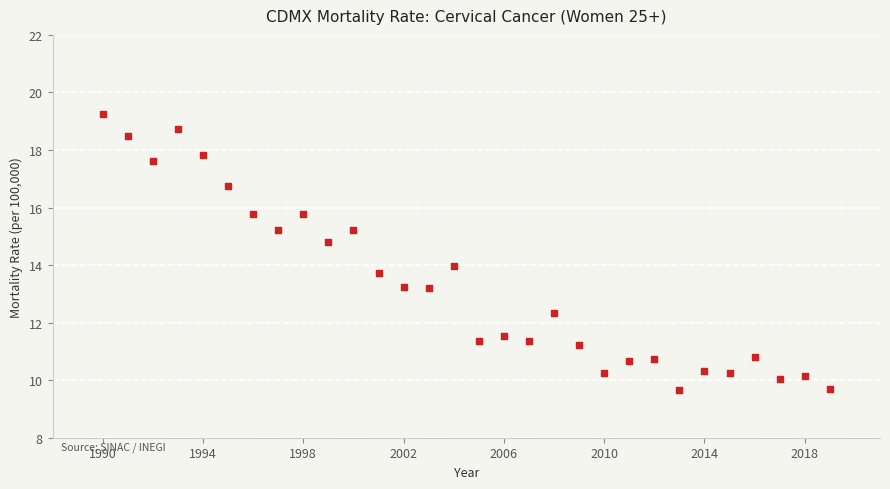

What is the range of X values (max minus min)?

29.0